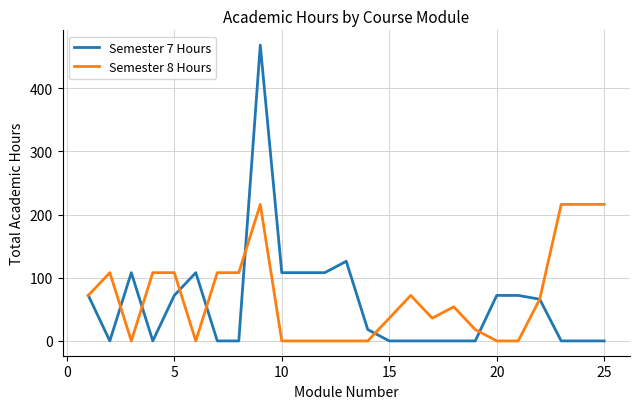

What is the maximum value for Semester 7 Hours?

468